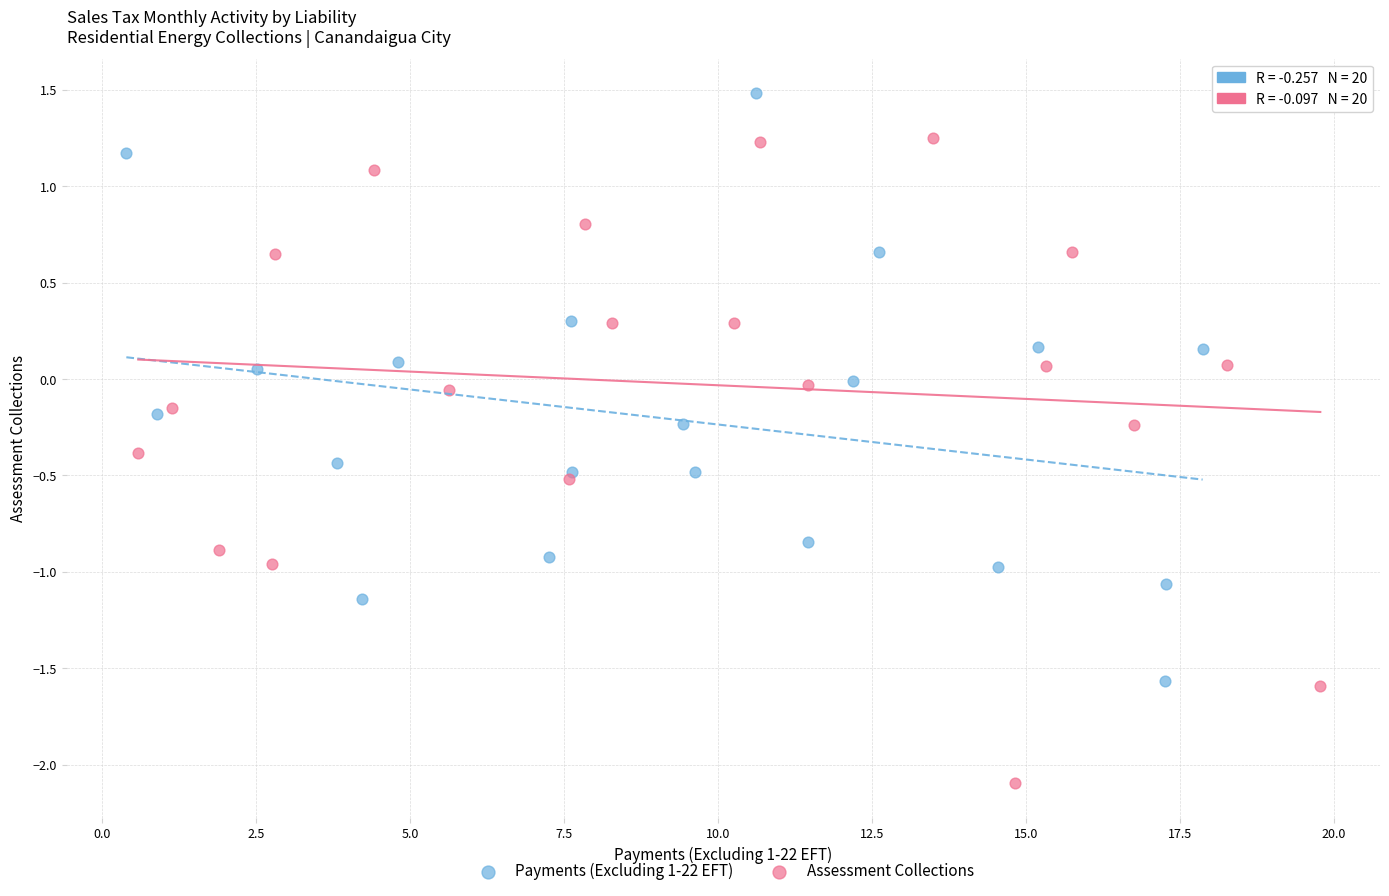

Which series contains the lowest Y value?

Assessment Collections